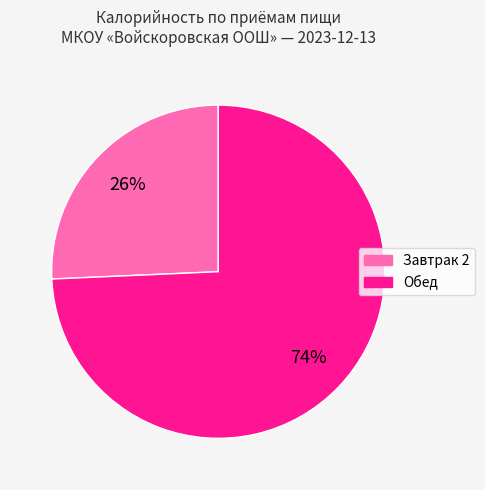

Does any single category account for the majority?

Yes